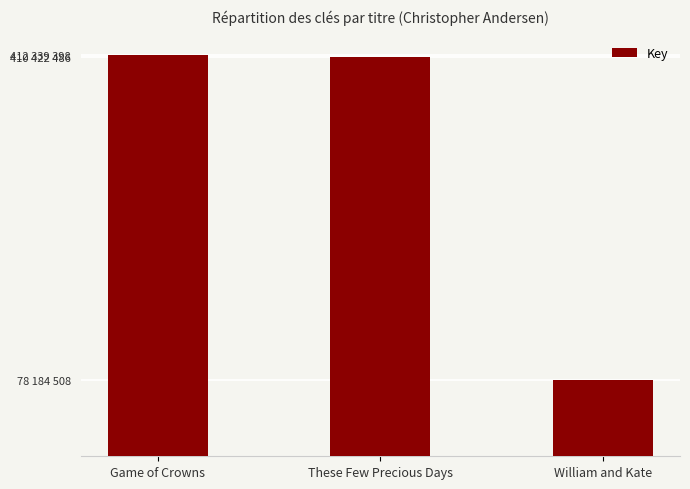

Are the bars horizontal?

No